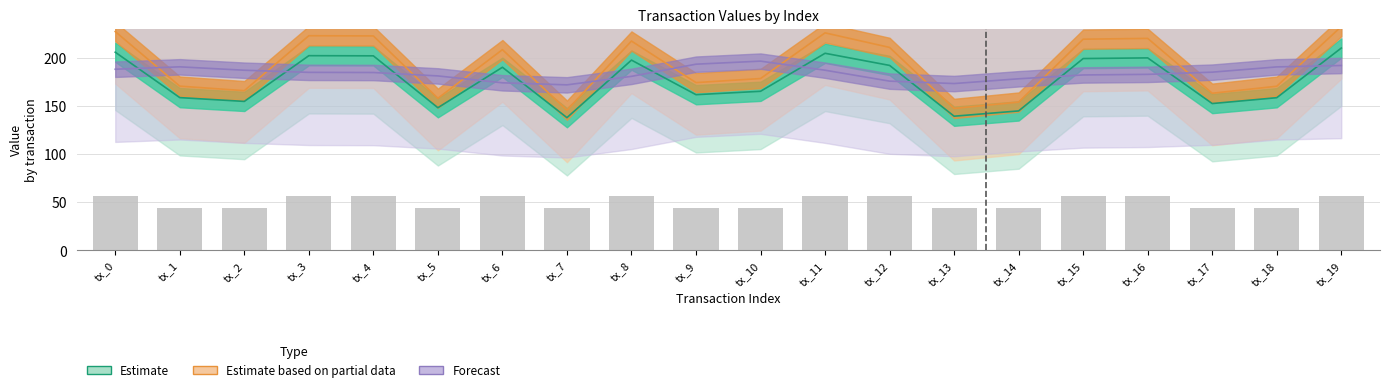

What are all the series names shown in the legend?

Estimate, Estimate based on partial data, Forecast